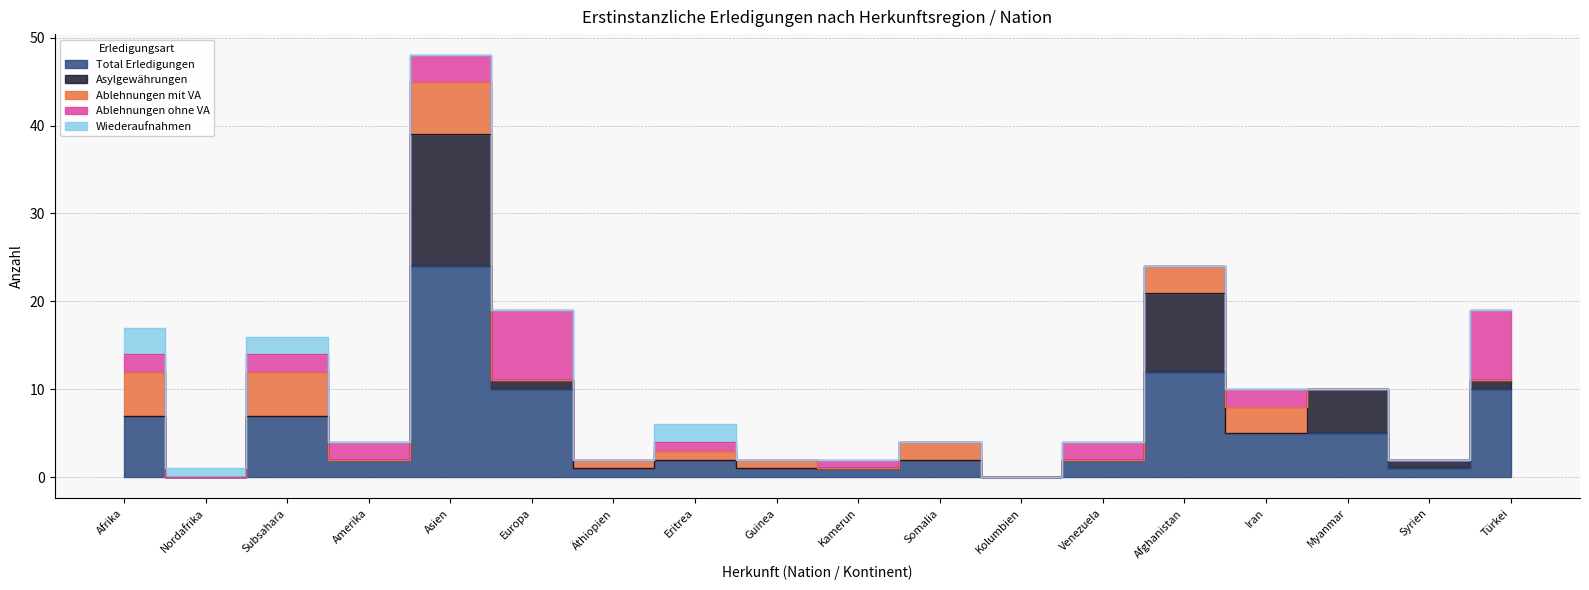

Which label corresponds to the largest value in the chart?

Asien